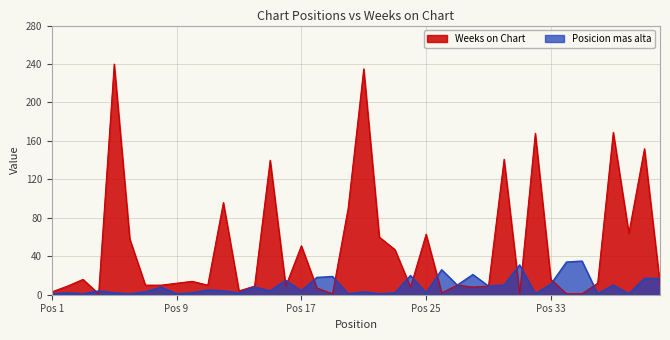

Where do Posicion mas alta and Weeks on Chart first cross each other?

3 and 4